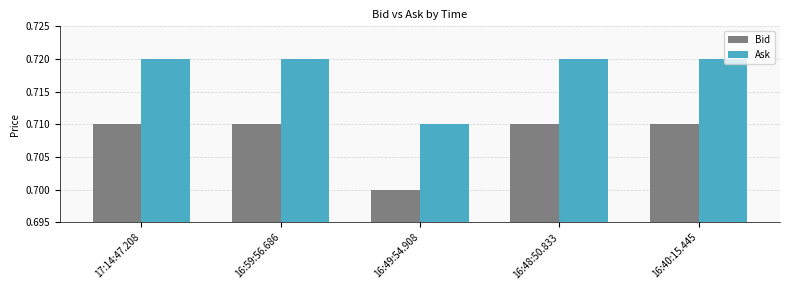

At which label does Ask reach its minimum?

16:49:54.908